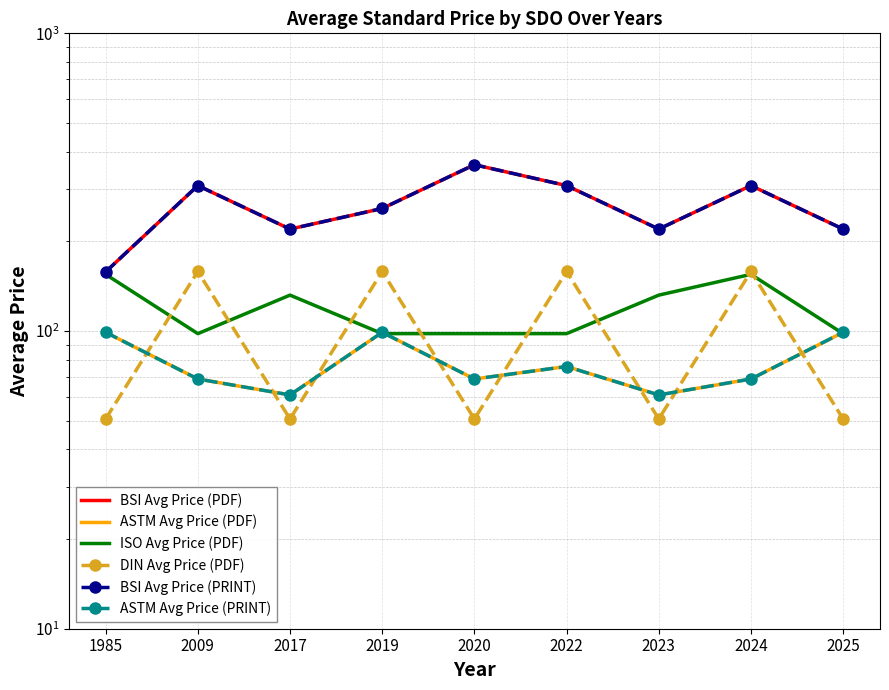

True or false: BSI Avg Price (PRINT) and DIN Avg Price (PDF) intersect in this chart.

False